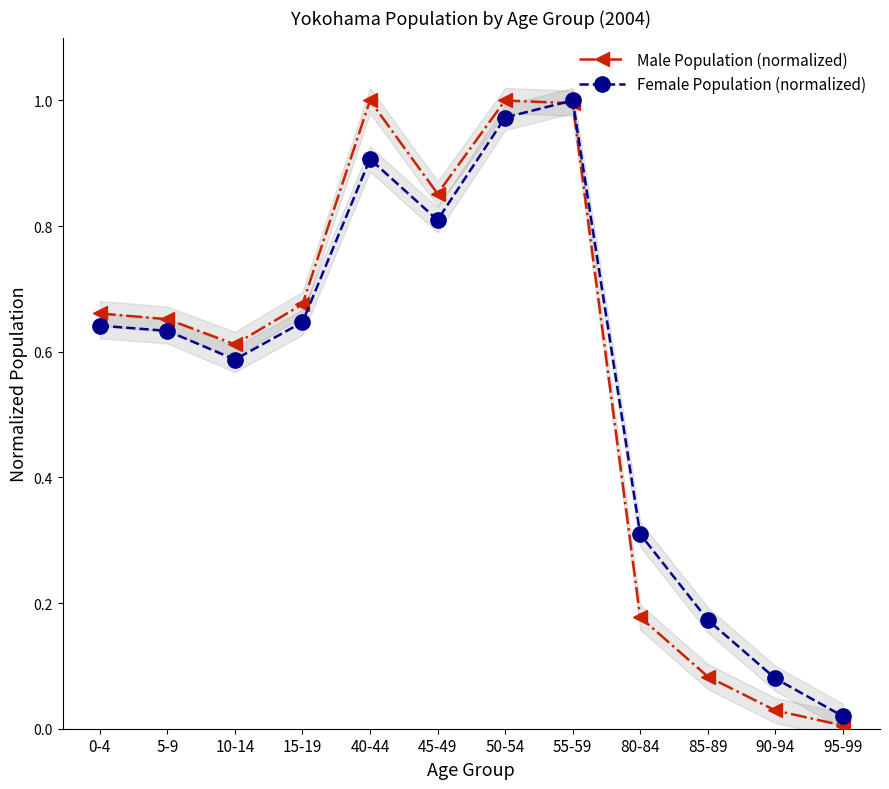

Read the Male Population (normalized) value at 50-54.

1.0